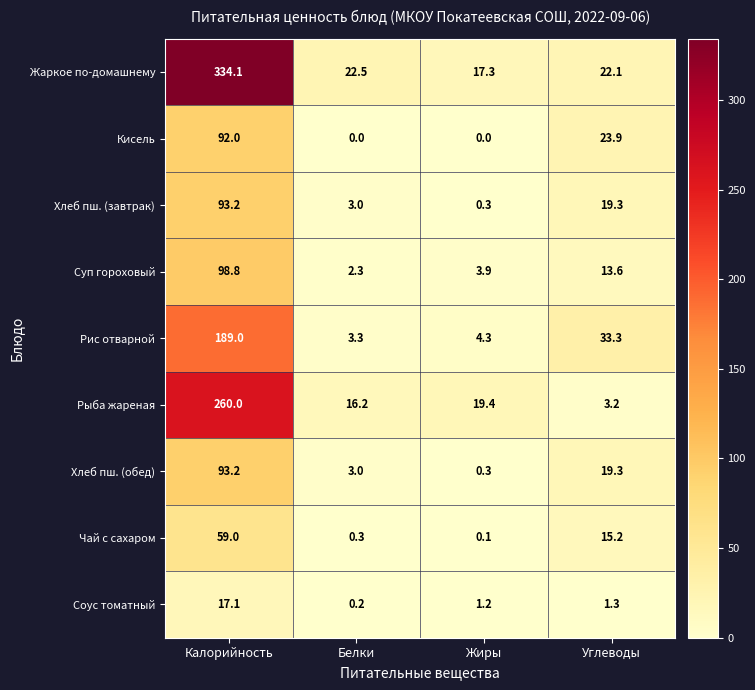

True or false: Хлеб пш. (завтрак) has a value of 1.4 at Белки.

False